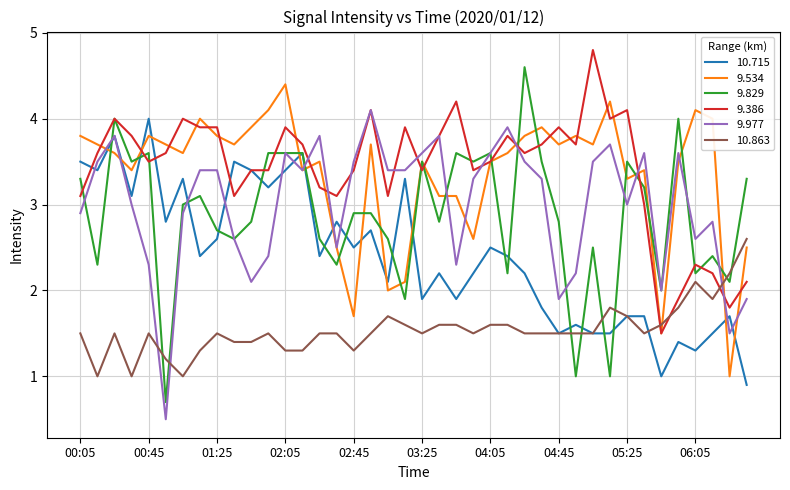

Which series has the largest range (max minus min)?

9.829